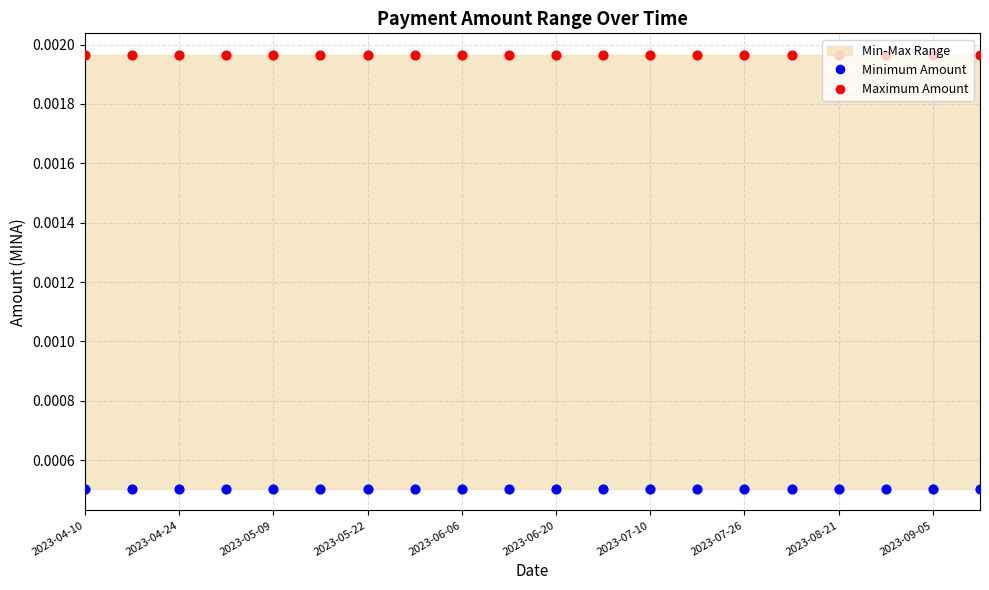

At which category is the sum across all series the highest?

2023-04-10